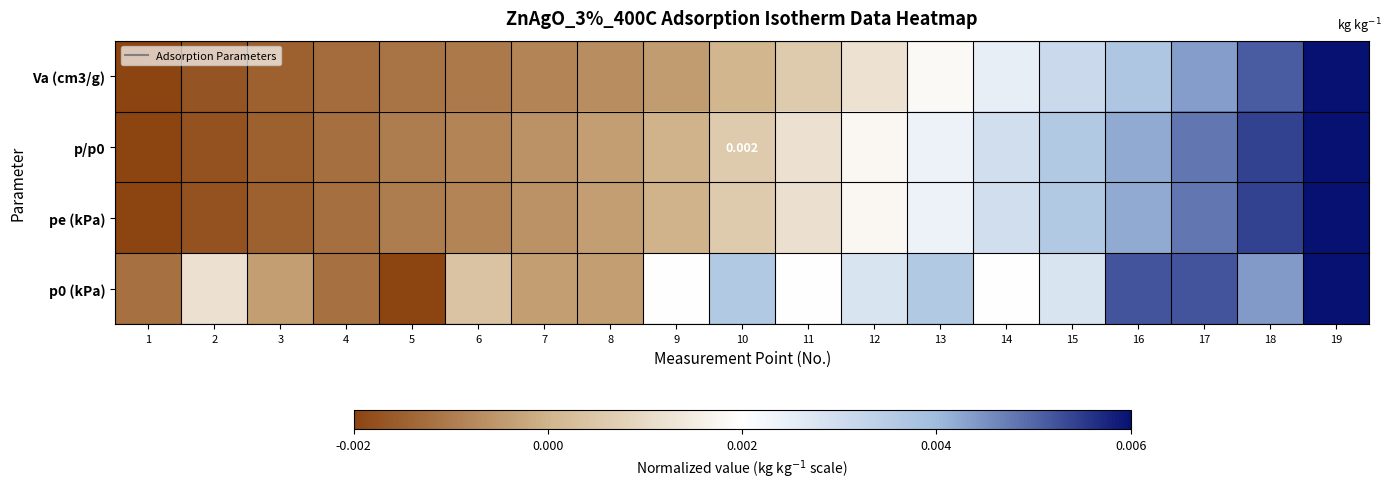

Rank the series by their maximum value, from lowest to highest.

p0 (kPa), p/p0, Va (cm3/g), pe (kPa)